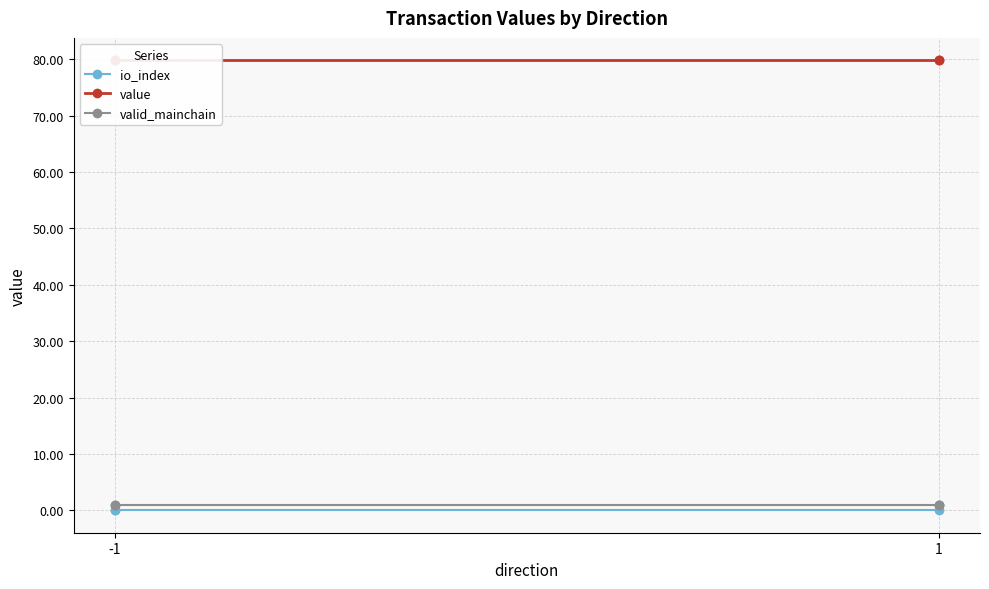

Rank the series at -1 from lowest to highest value.

io_index, valid_mainchain, value